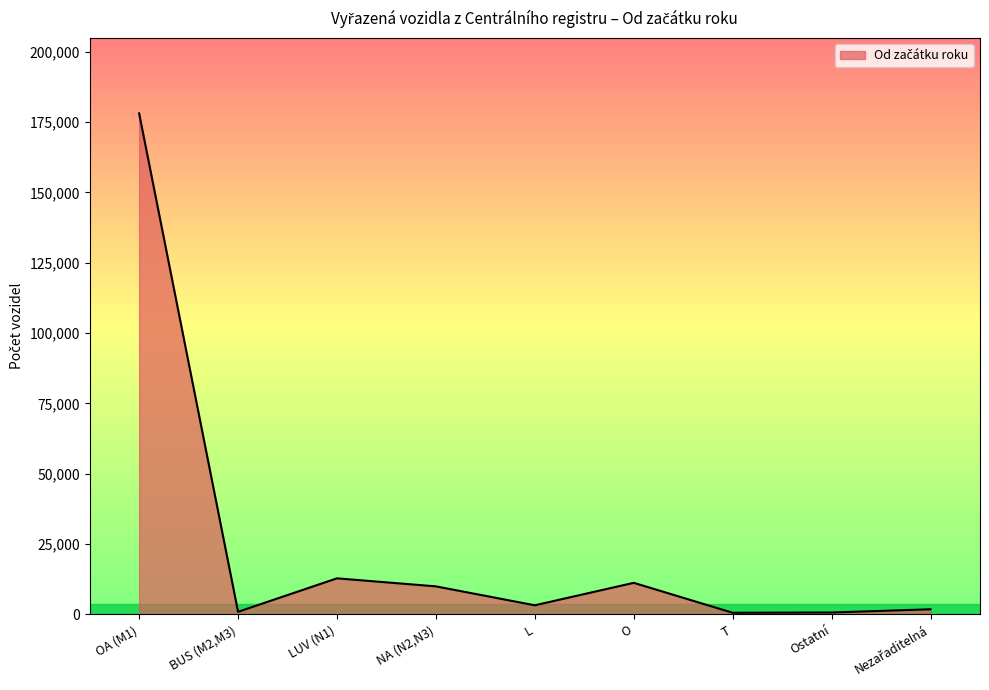

Where is the first local minimum?

BUS (M2,M3)